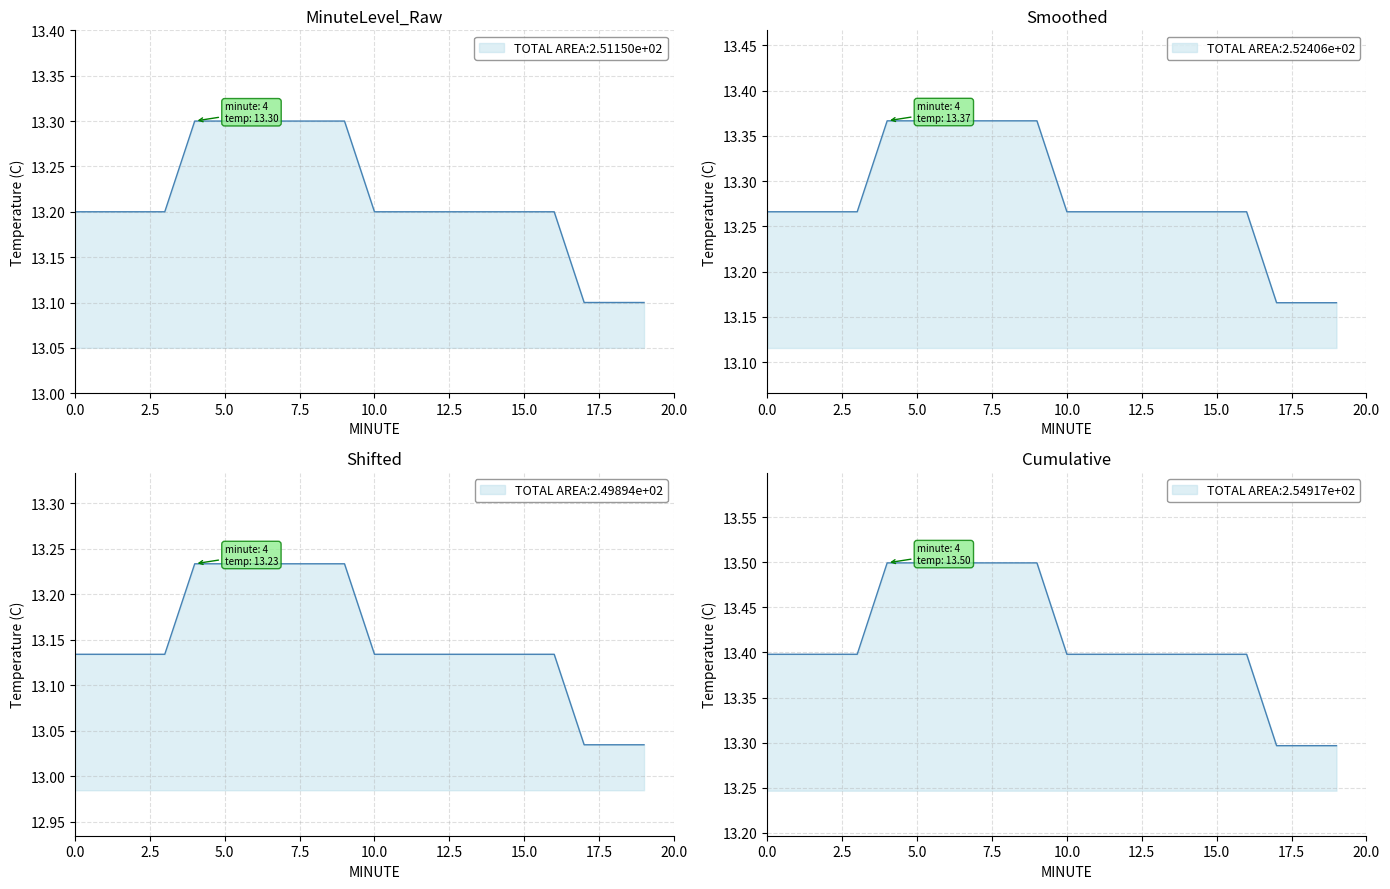

Rank the categories by value from highest to lowest.

4, 5, 6, 7, 8, 9, 0, 1, 2, 3, 10, 11, 12, 13, 14, 15, 16, 17, 18, 19